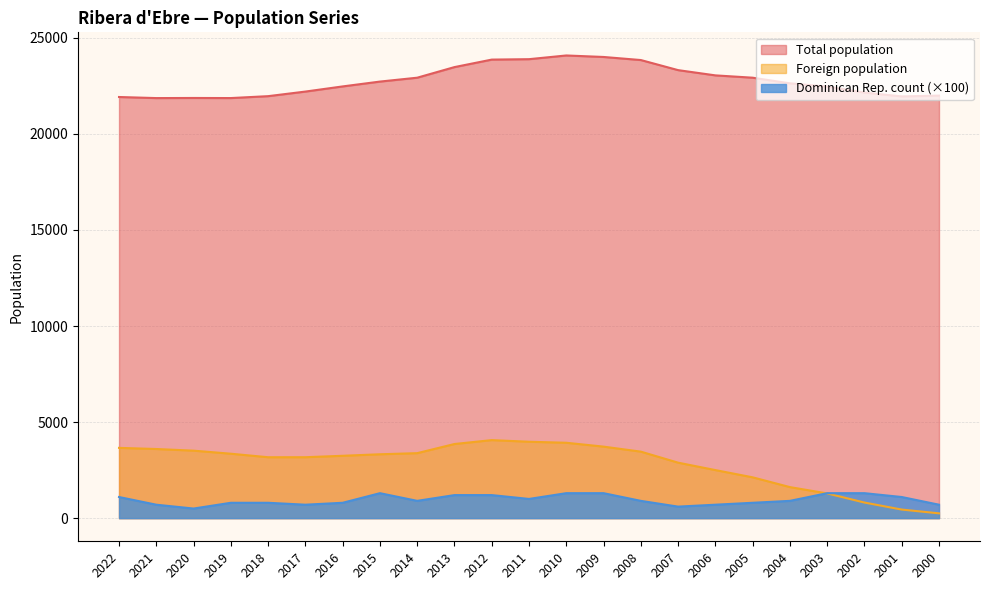

What is the total value across all series at 2005?

25850